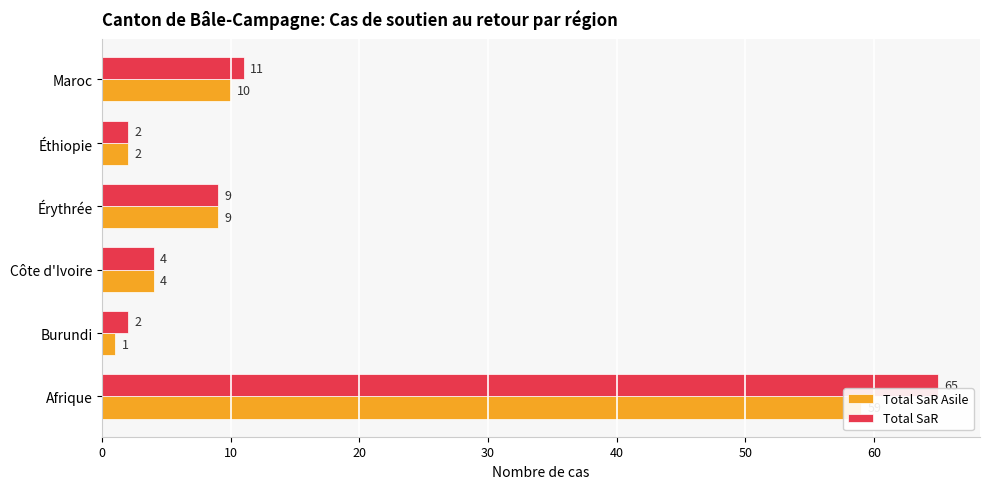

What are all the series names shown in the legend?

Total SaR Asile, Total SaR